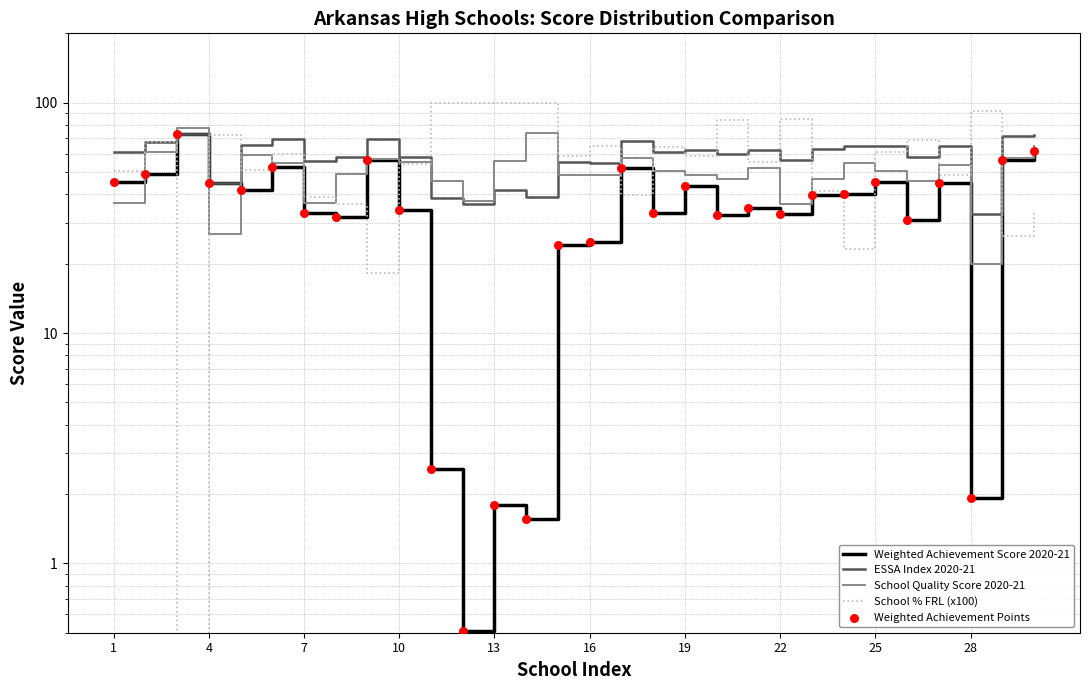

Which series has the largest total across all categories?

School % FRL (x100)